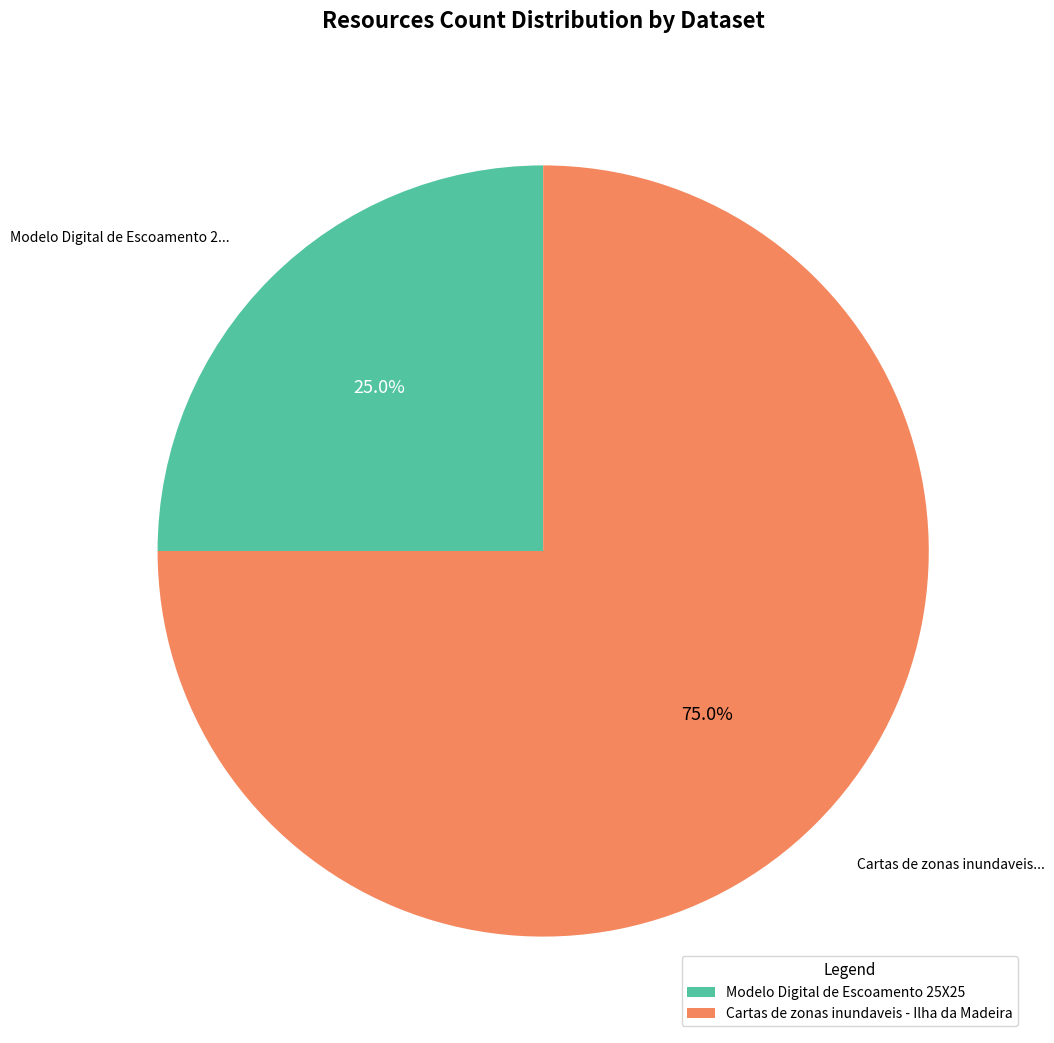

Which category has the biggest portion of the pie?

Cartas de zonas inundaveis - Ilha da Madeira